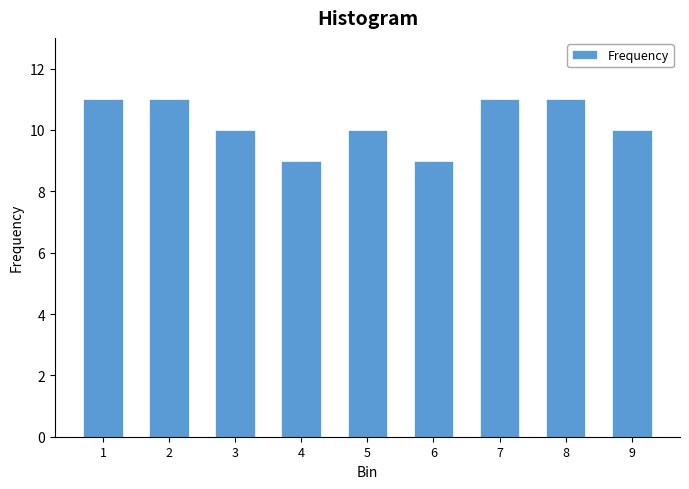

Reading left to right, extract all data points from this chart.

1=11	2=11	3=10	4=9	5=10	6=9	7=11	8=11	9=10